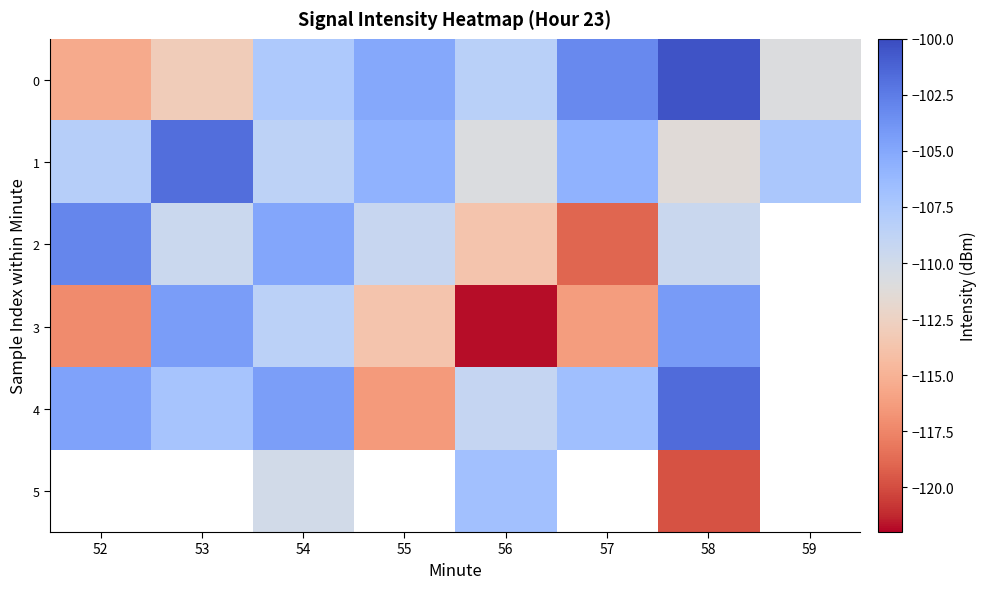

What is the minimum value for 4?

-116.4